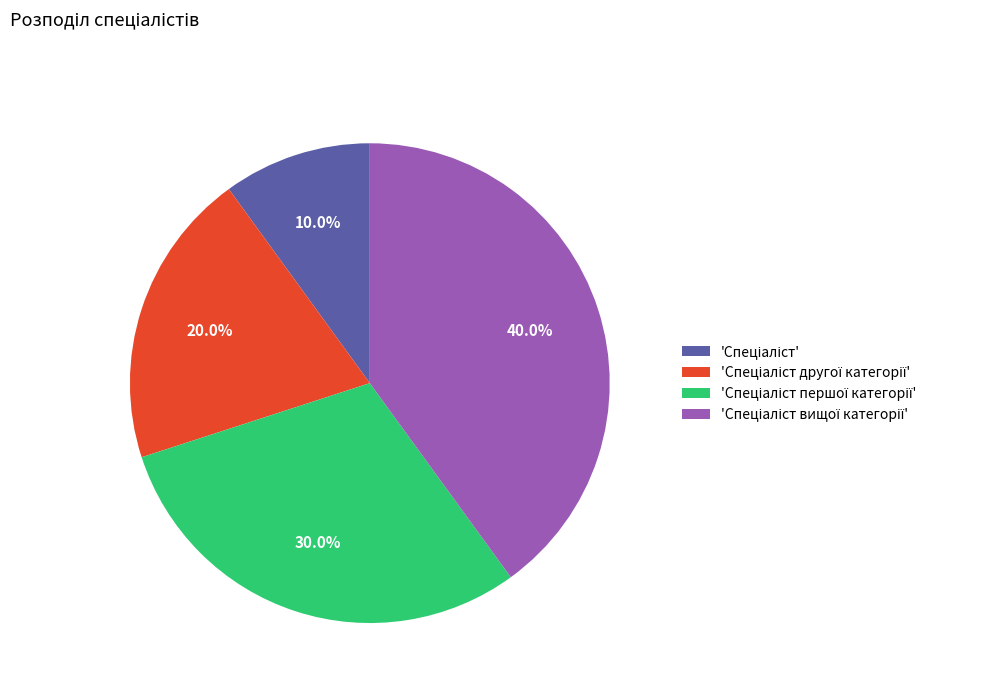

Count the number of slices in the pie.

4